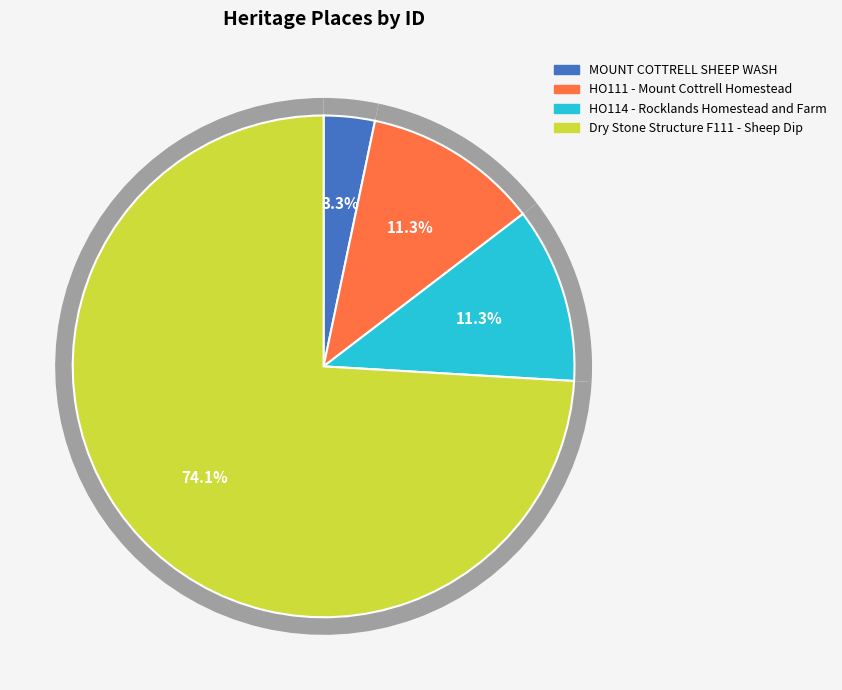

To the nearest percent, what percentage of the pie is MOUNT COTTRELL SHEEP WASH?

3%